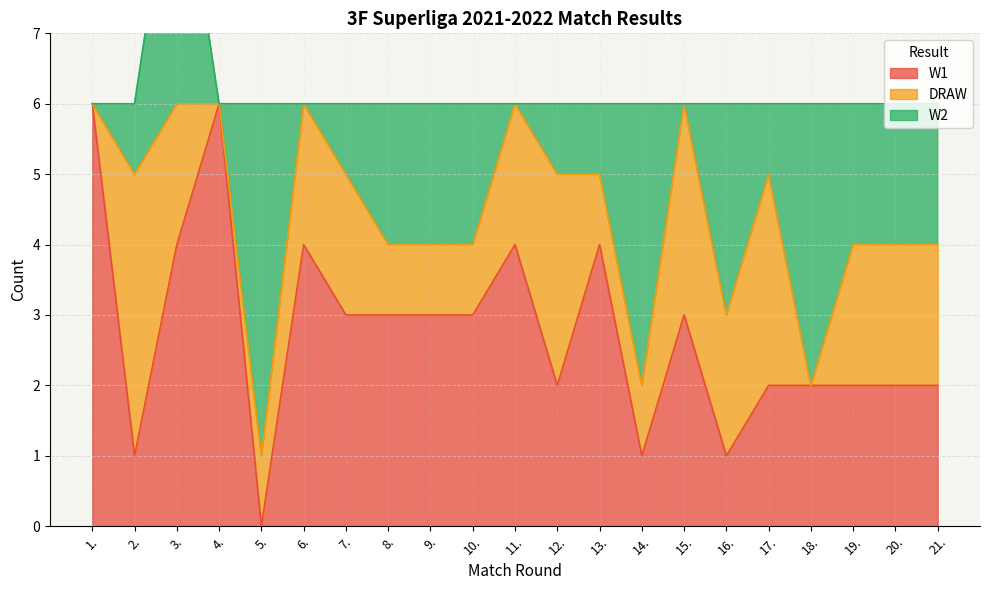

What are all the series names shown in the legend?

W1, DRAW, W2